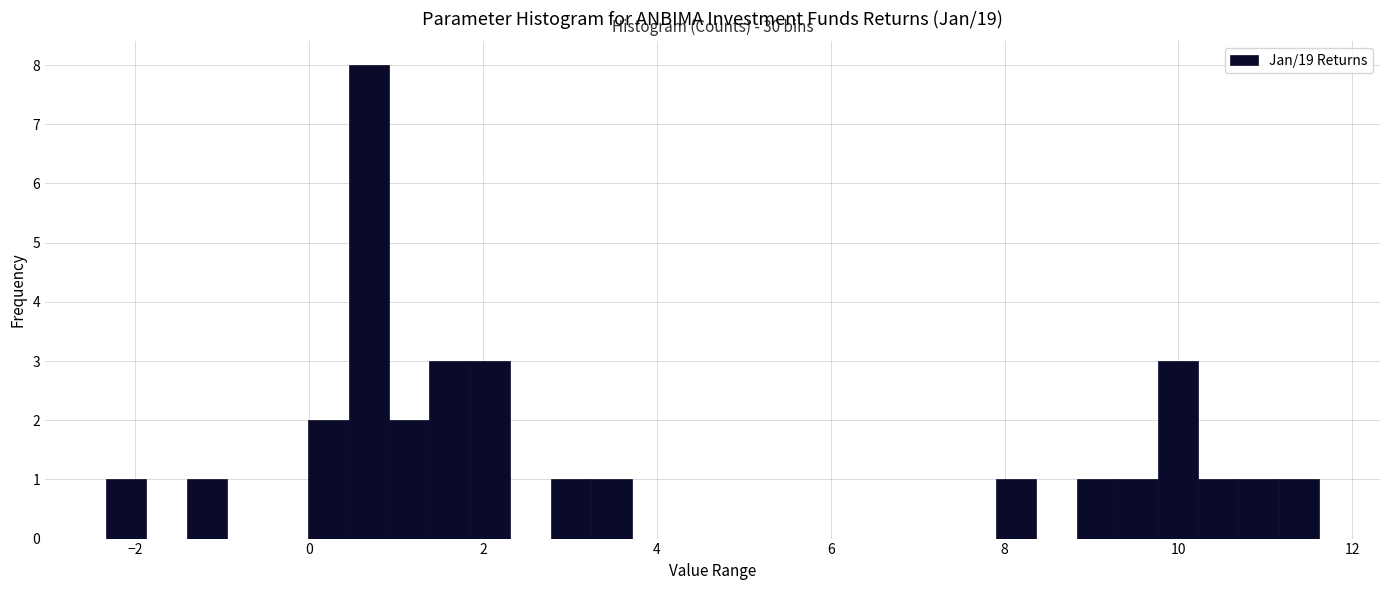

Around what value on the x-axis is the tallest bar? Give the approximate position of its centre, as read against the axis.

0.6